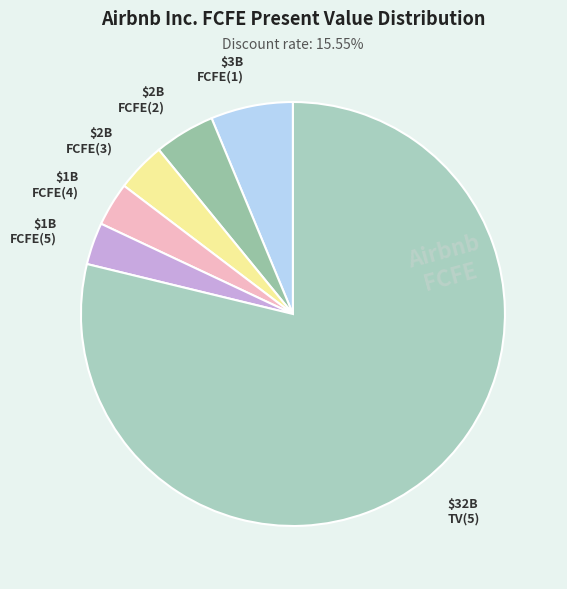

Which slice represents more than half of the pie?

$32B TV(5)